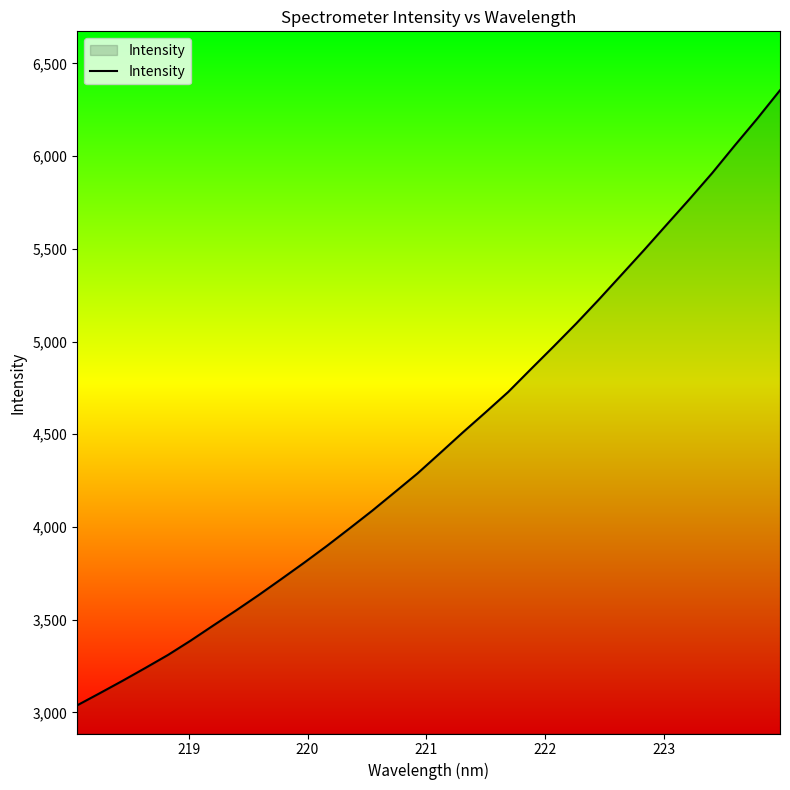

What is the greatest value displayed?

6355.3